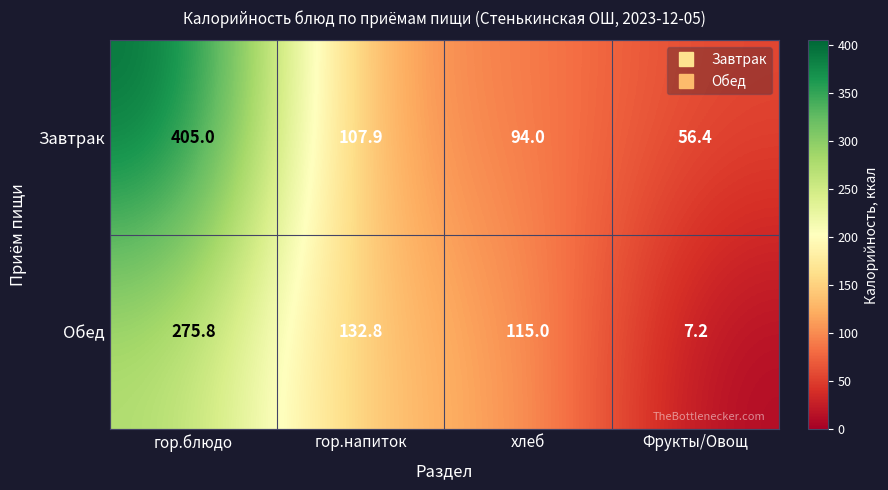

What is the greatest value displayed?

405.0